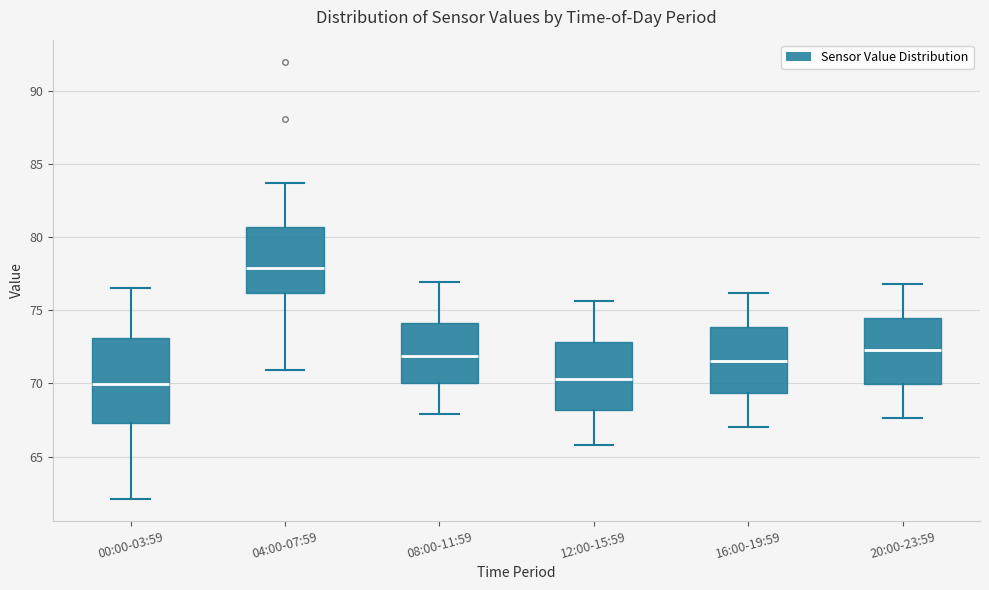

Where does the median line of the box for 08:00-11:59 sit on the y-axis? The values are not printed on the chart, so give them approximately, as read against the axis.

72.0